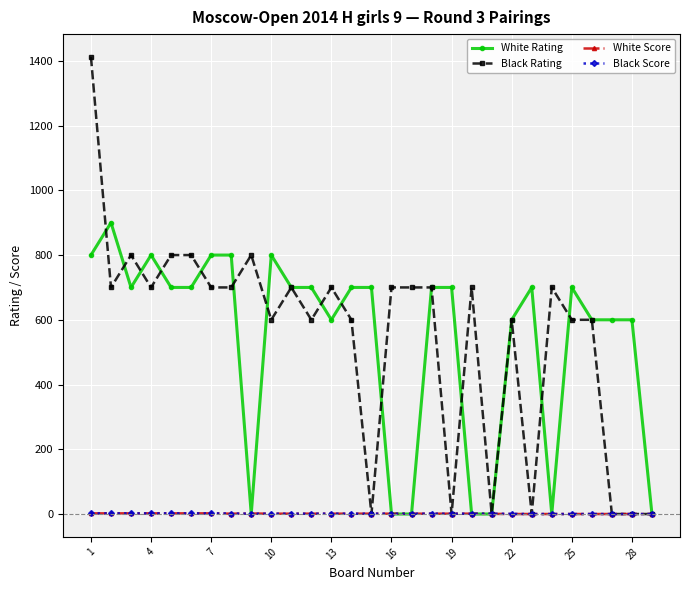

At how many categories does at least one series exceed 409?

27